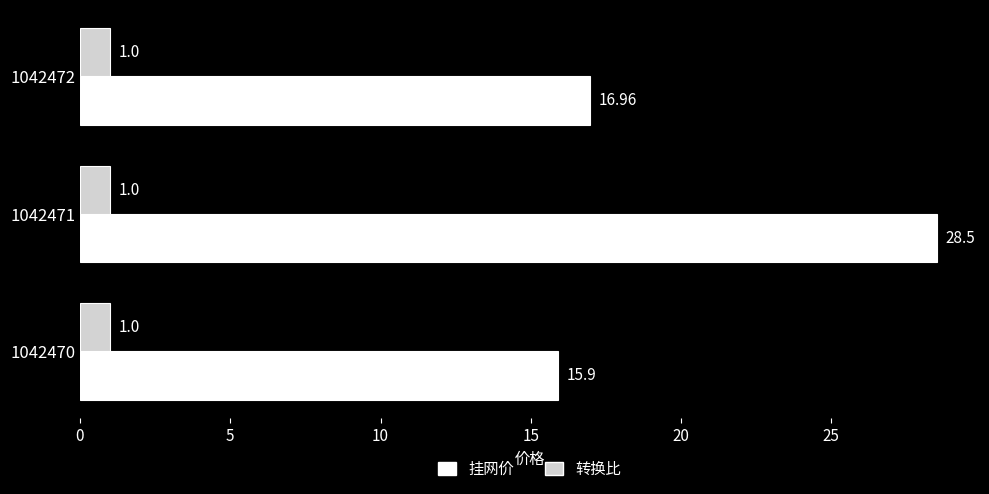

Rank the series by their maximum value, from highest to lowest.

挂网价, 转换比